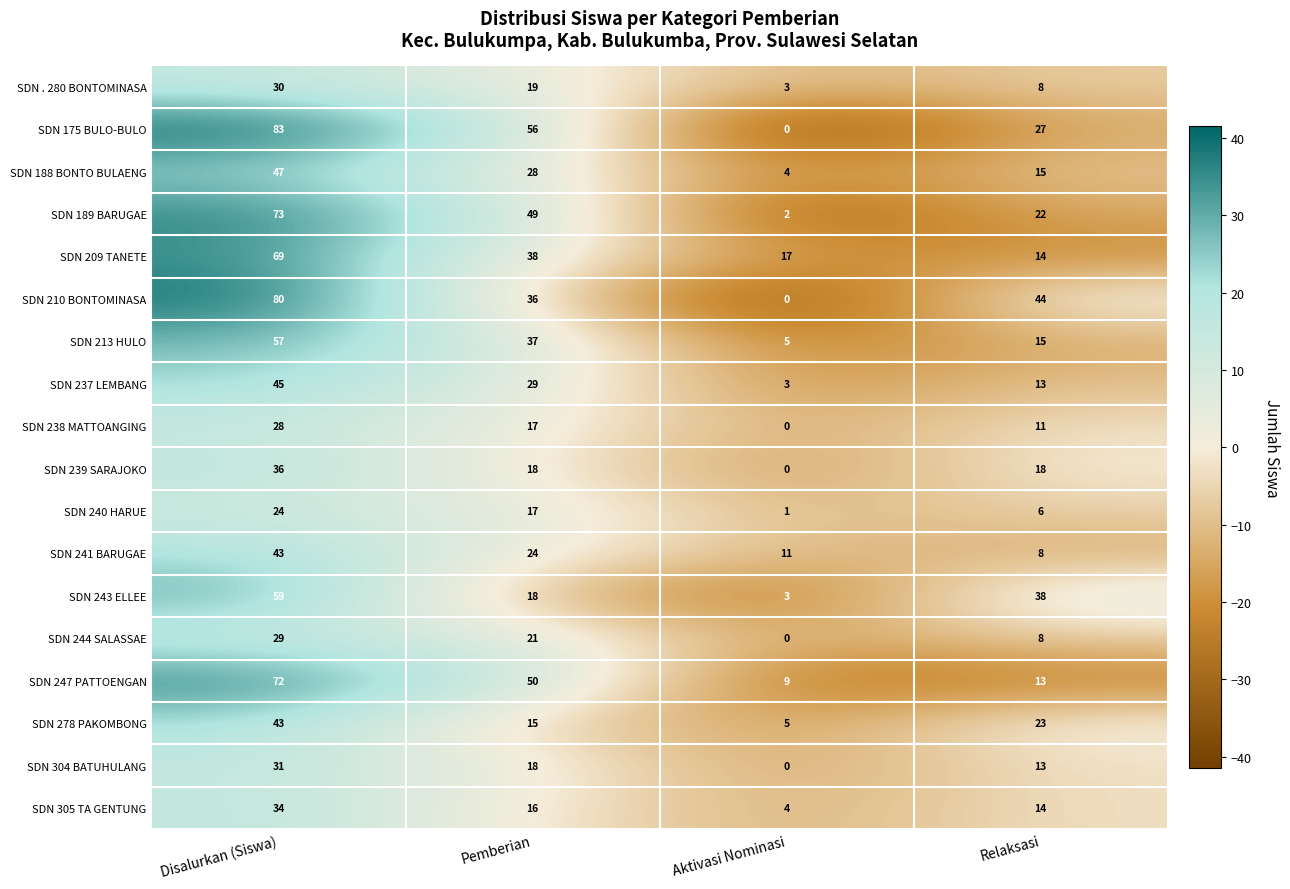

Which series has the widest spread of values?

SDN 175 BULO-BULO